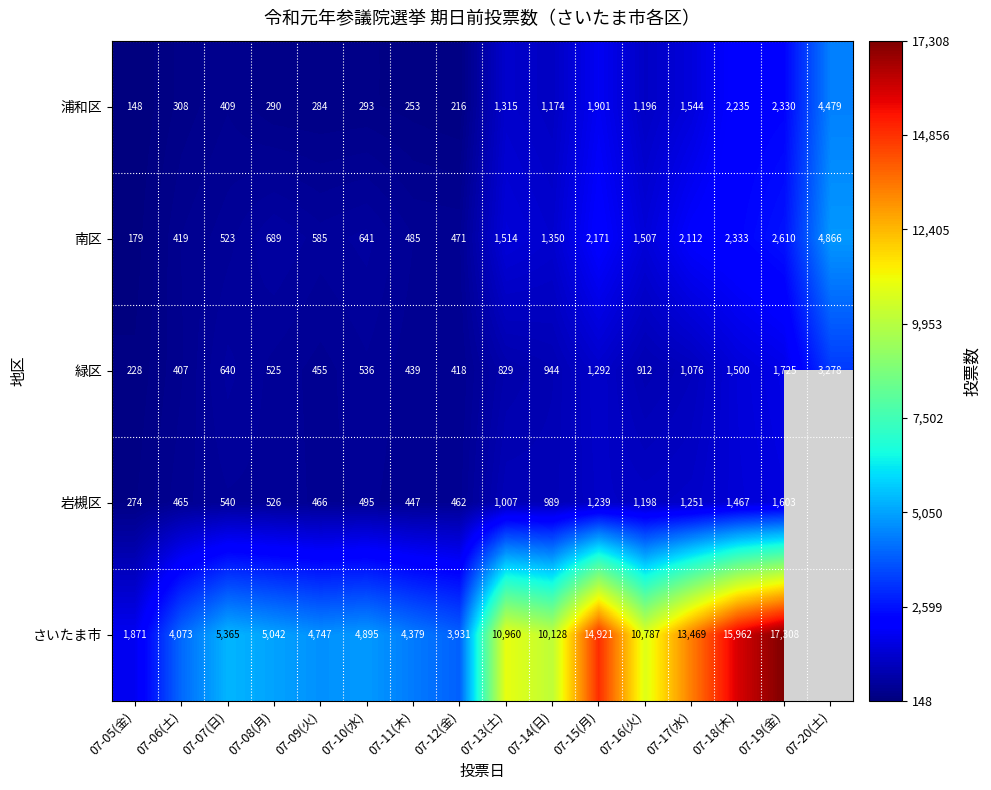

Rank the series at 07-06(土) from highest to lowest value.

さいたま市, 岩槻区, 南区, 緑区, 浦和区